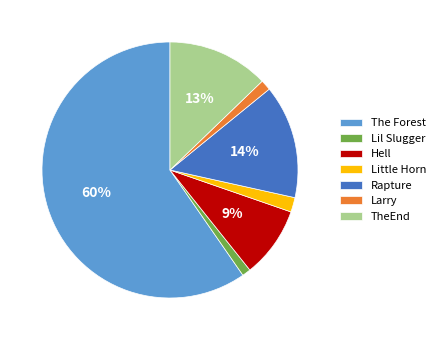

To the nearest percent, what percentage of the pie is Larry?

1%